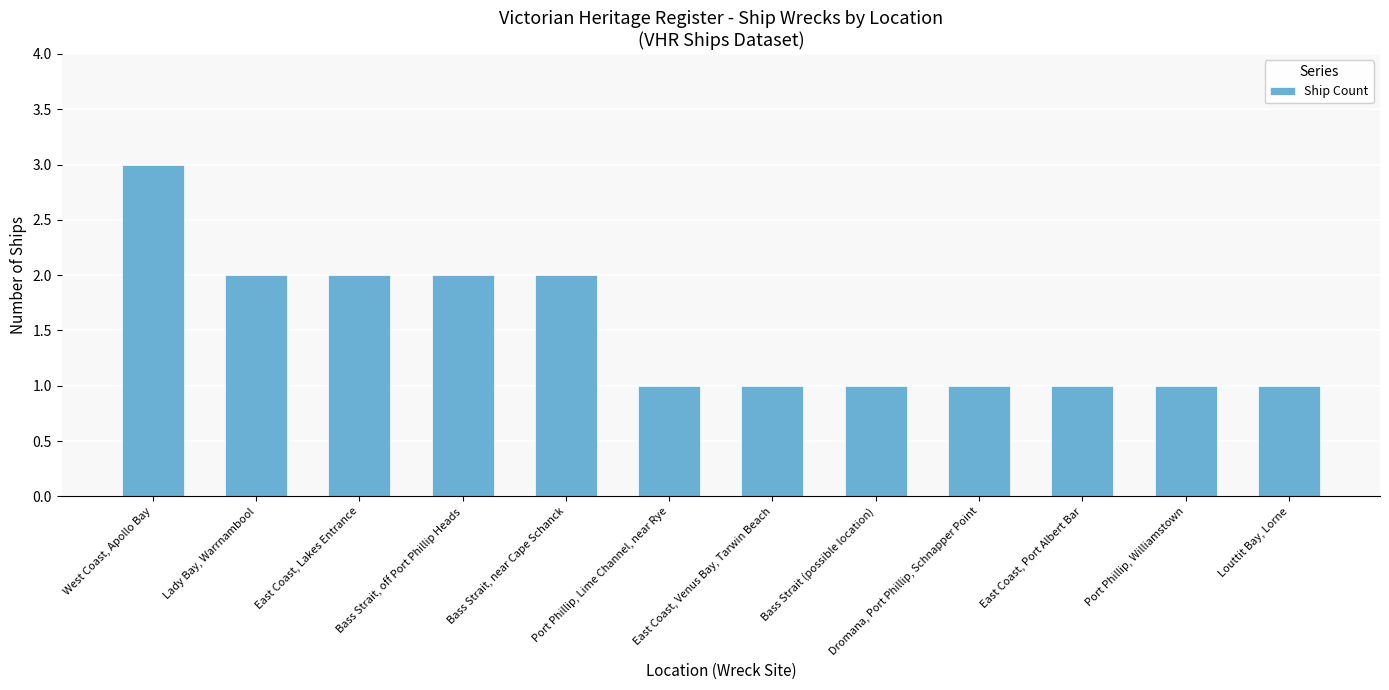

Does the chart contain any negative values?

No